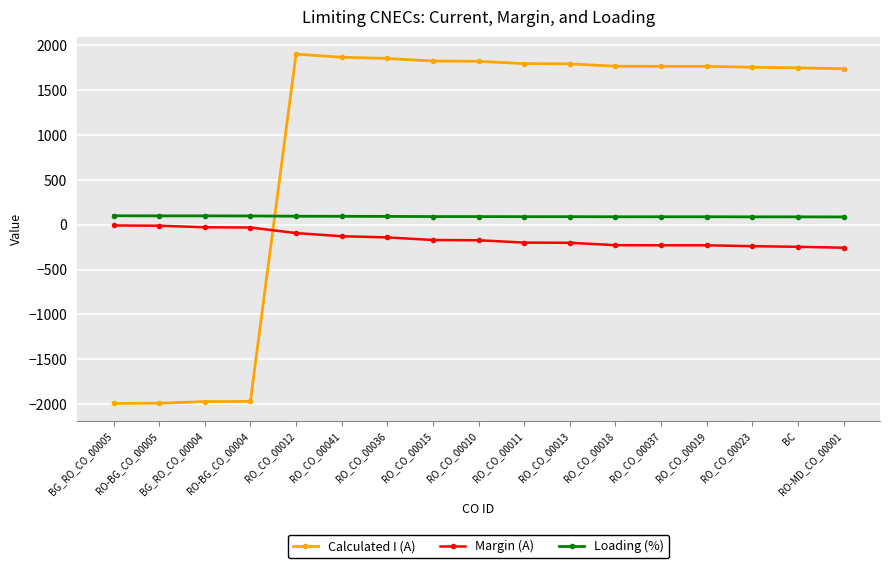

How many distinct data groups are displayed?

3